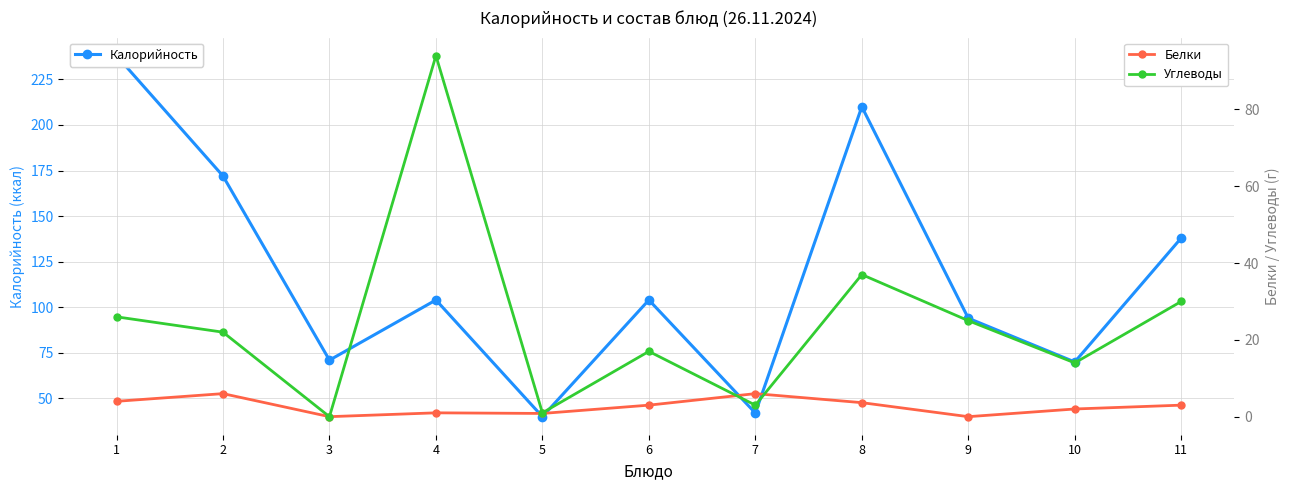

At how many categories does at least one series exceed 160?

3